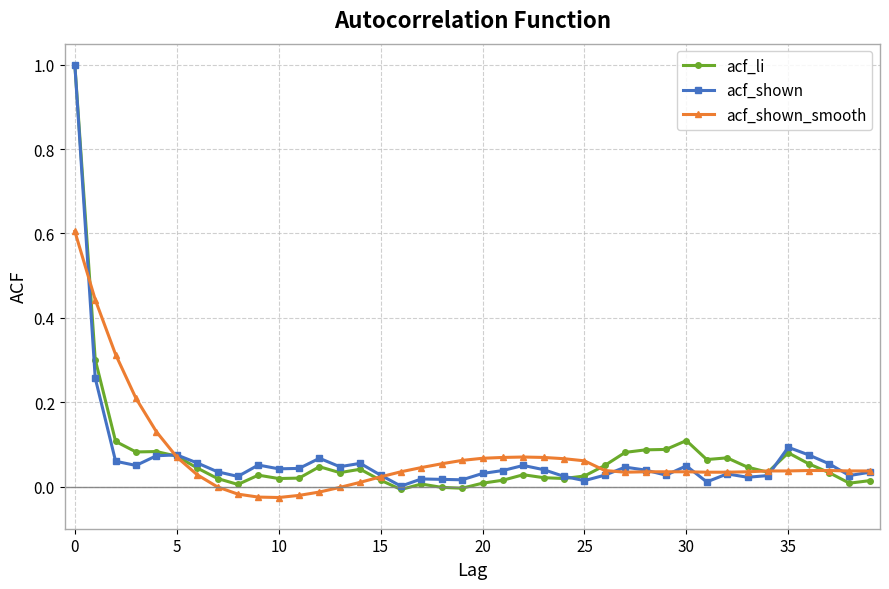

Which series has the largest range (max minus min)?

acf_li